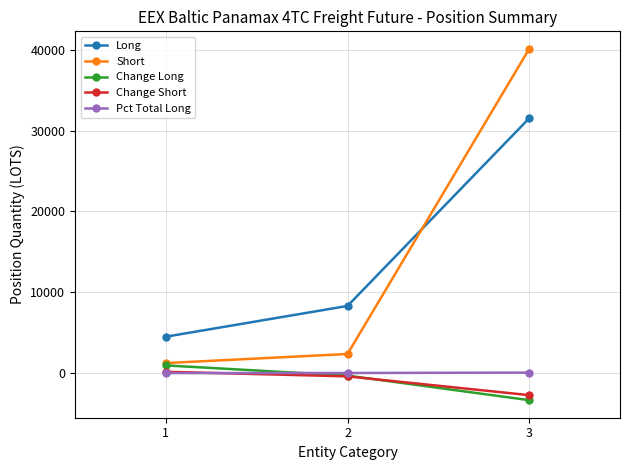

At which category is the sum across all series the highest?

3